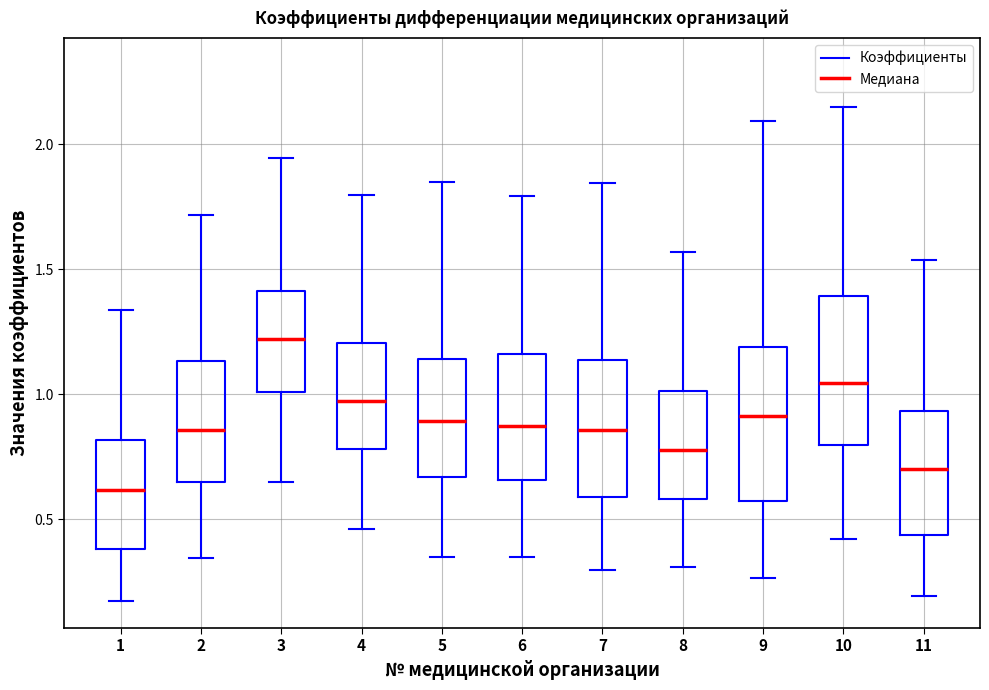

Where does the upper whisker of the box at x = 7 end on the y-axis? The values are not printed on the chart, so give them approximately, as read against the axis.

1.85